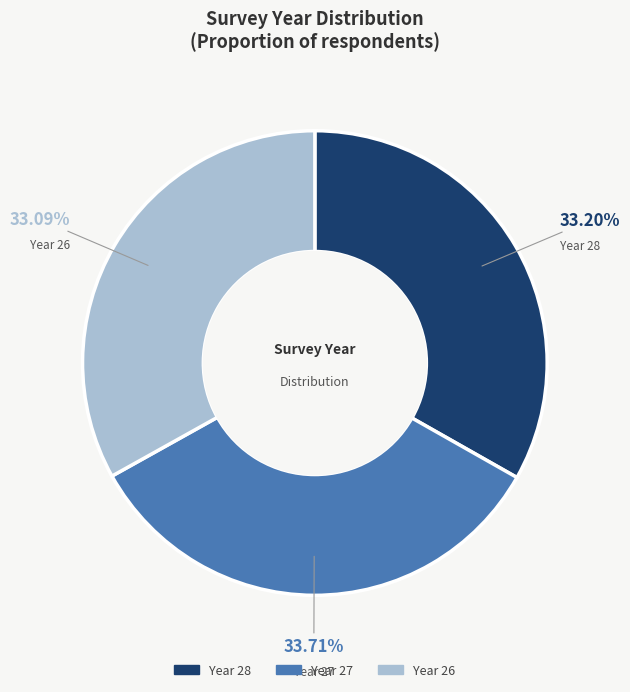

Is there a majority slice in this chart?

No